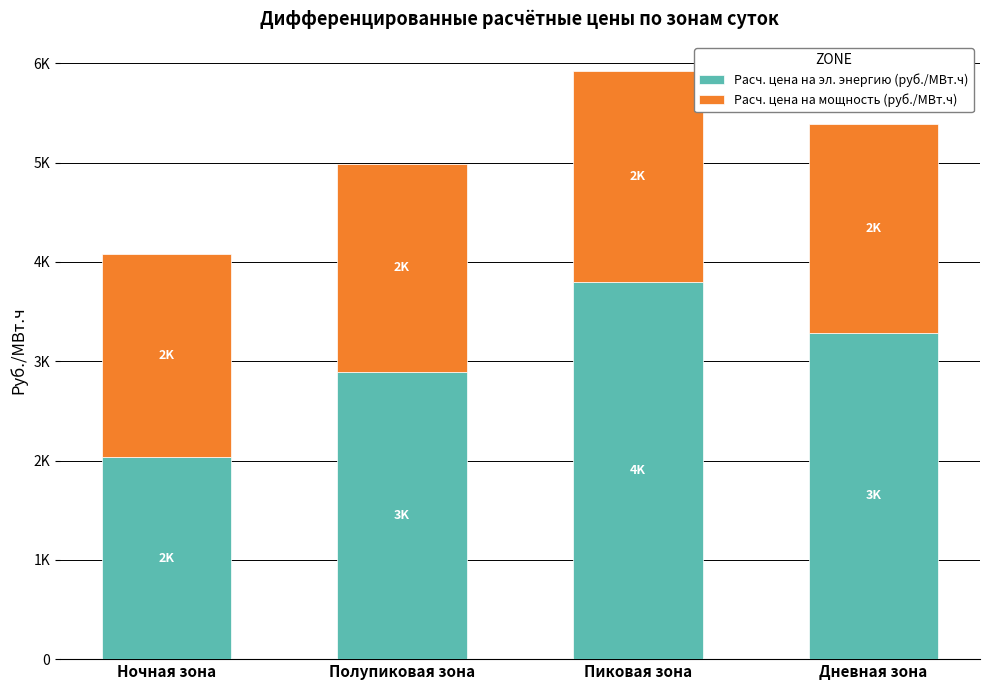

Between Ночная зона and Полупиковая зона, which is larger?

Полупиковая зона